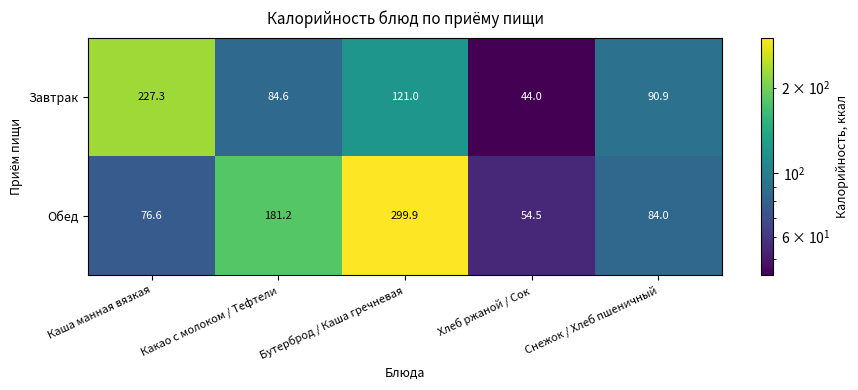

What is the sum of the Завтрак values at Каша манная вязкая and Какао с молоком / Тефтели?

311.9